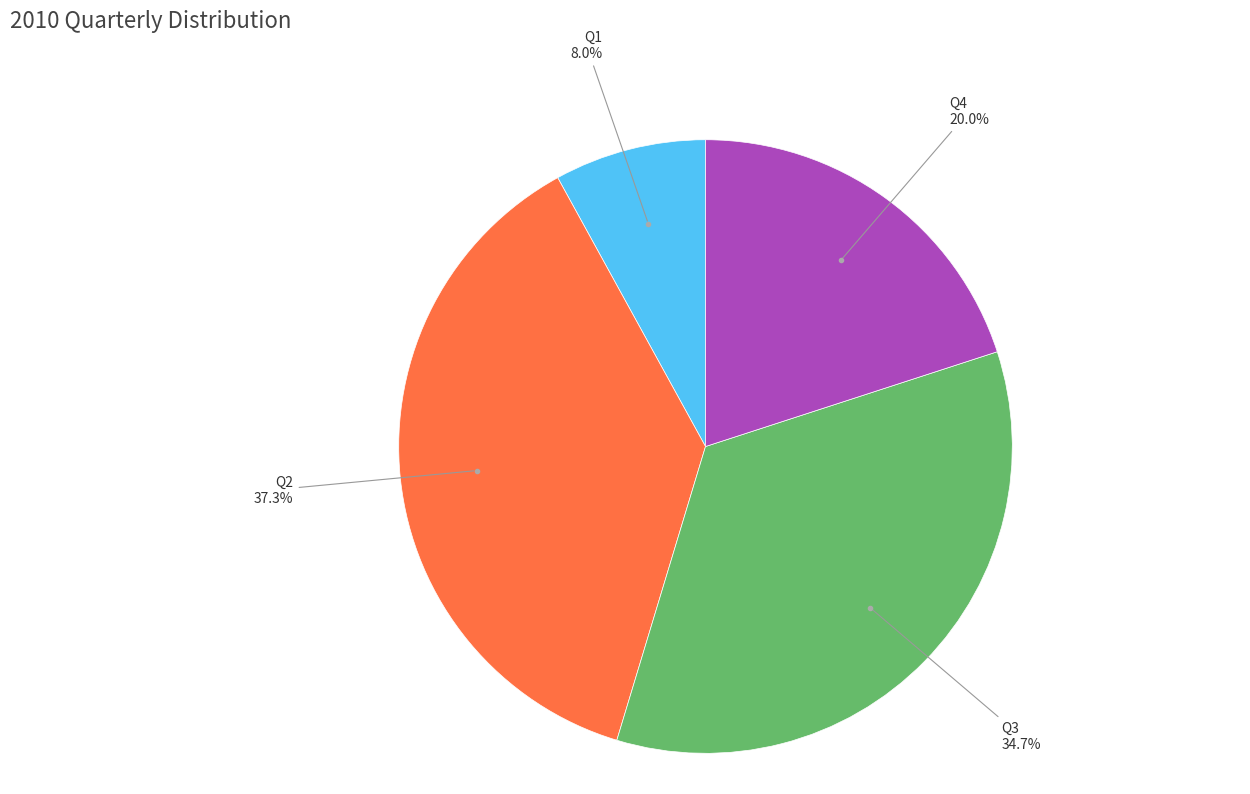

To the nearest percent, what is the average slice percentage?

25%